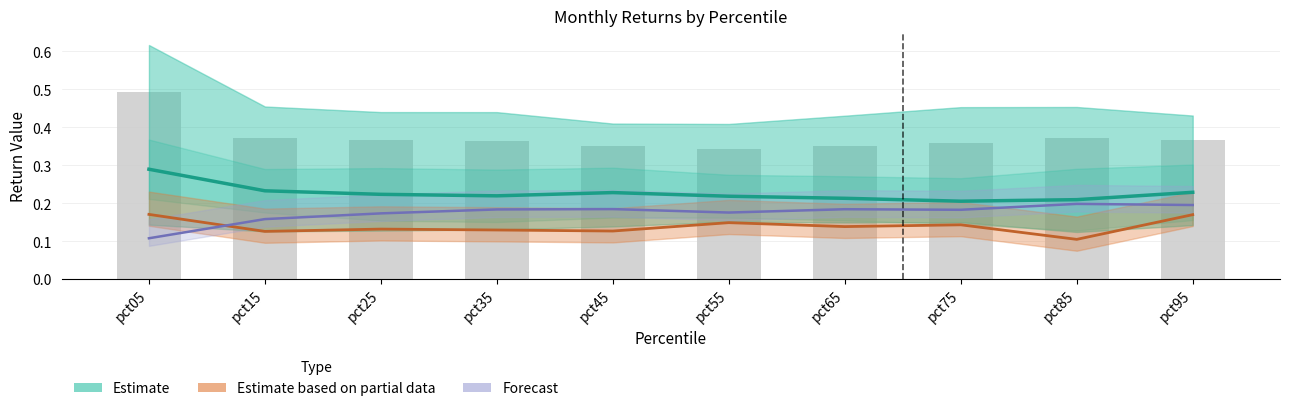

How many data points does each series have?

10